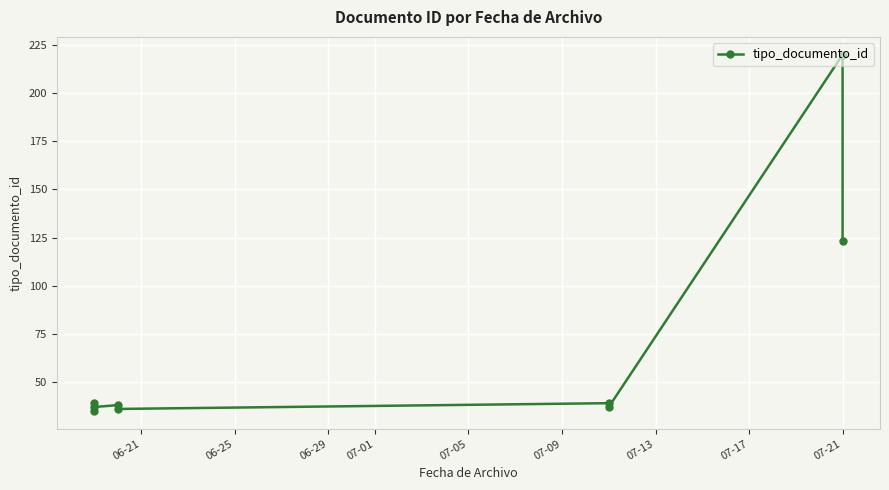

How many values are below 38?

4